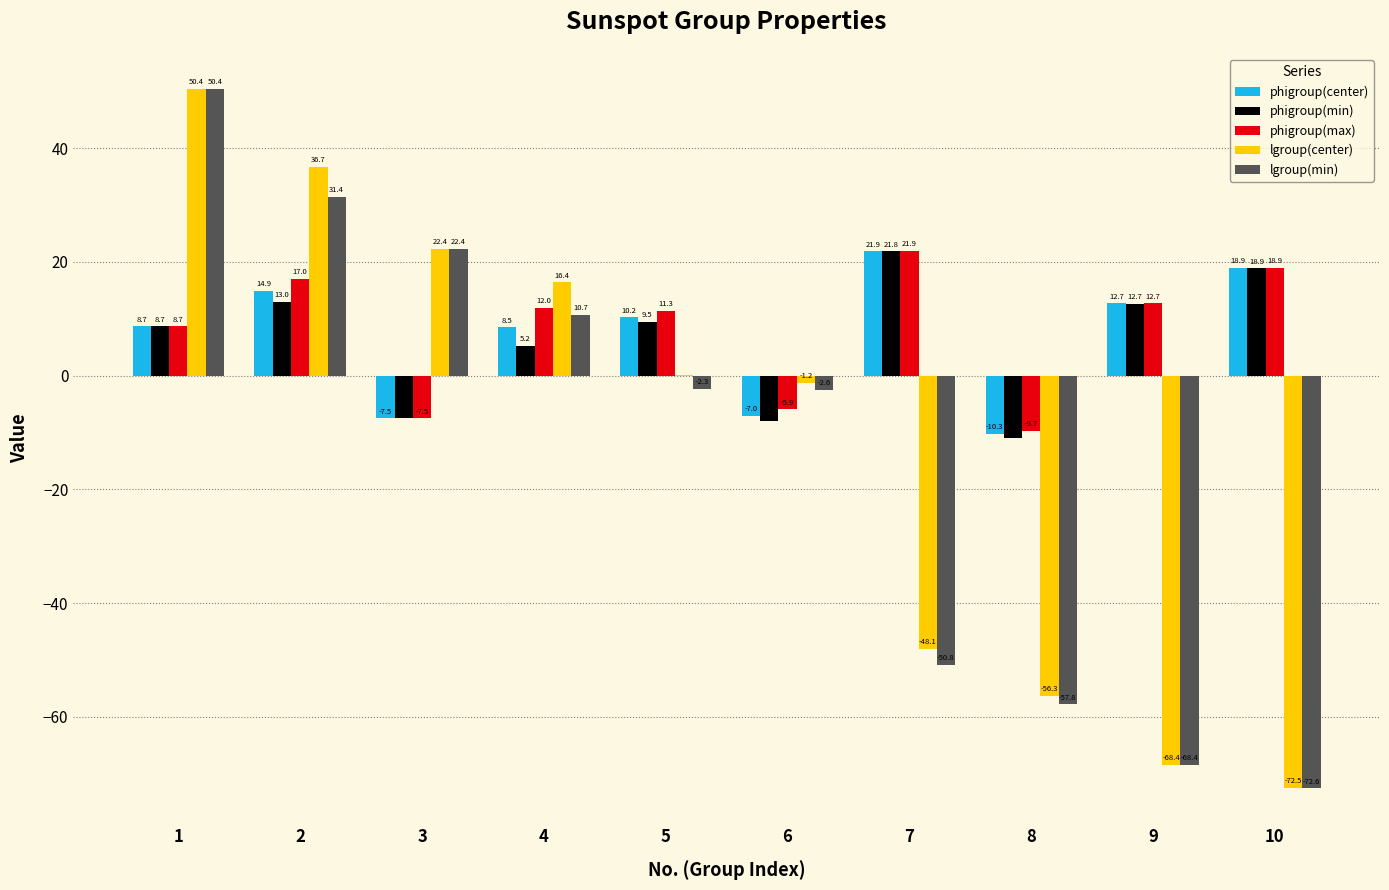

What is the sum of the phigroup(center) values at 5 and 7?

32.1